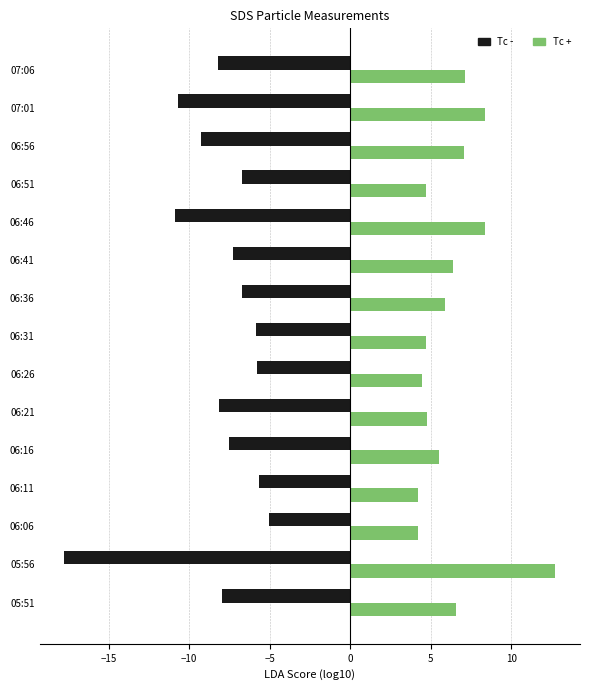

What is the sum of all Tc - values?

-123.6